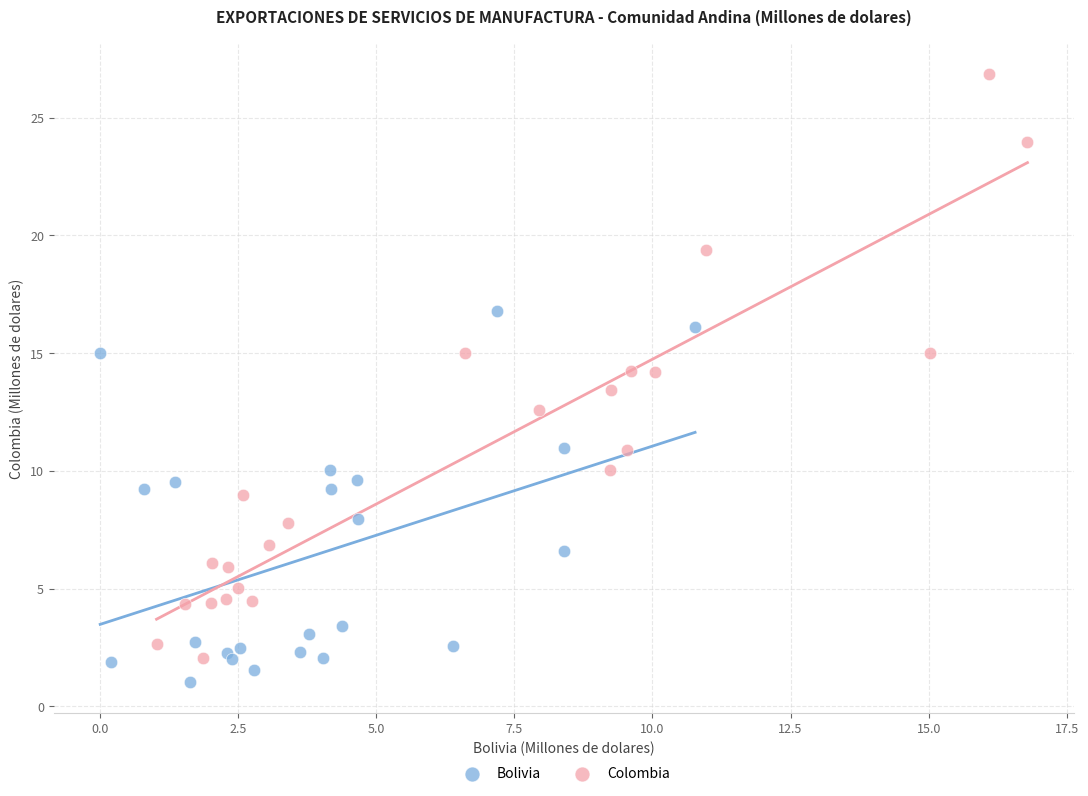

Which series contains the lowest Y value?

Bolivia